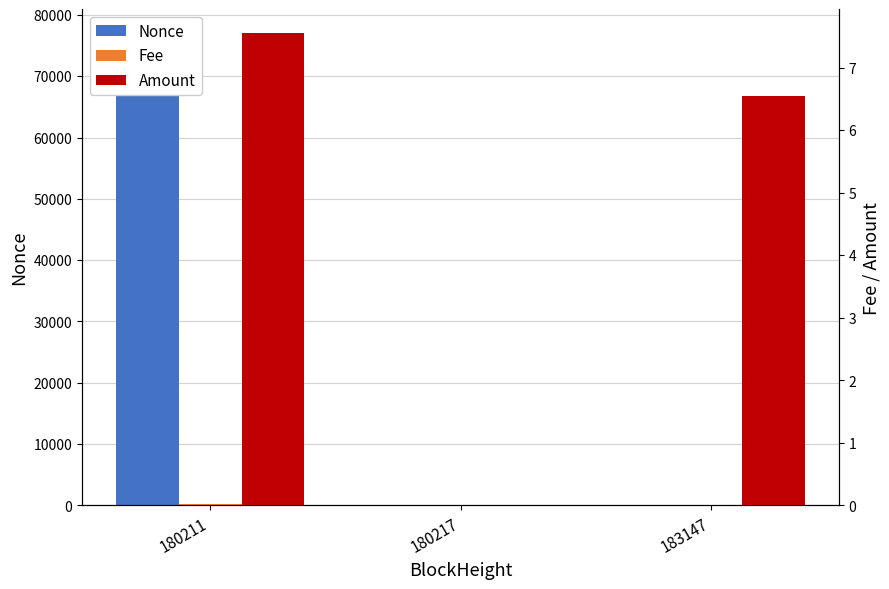

Reading left to right, what are all the values shown in this chart?

Nonce: 77071.0	0.0	1.0
Fee: 0.0	0.0	0.0
Amount: 7.6	0.0	6.5